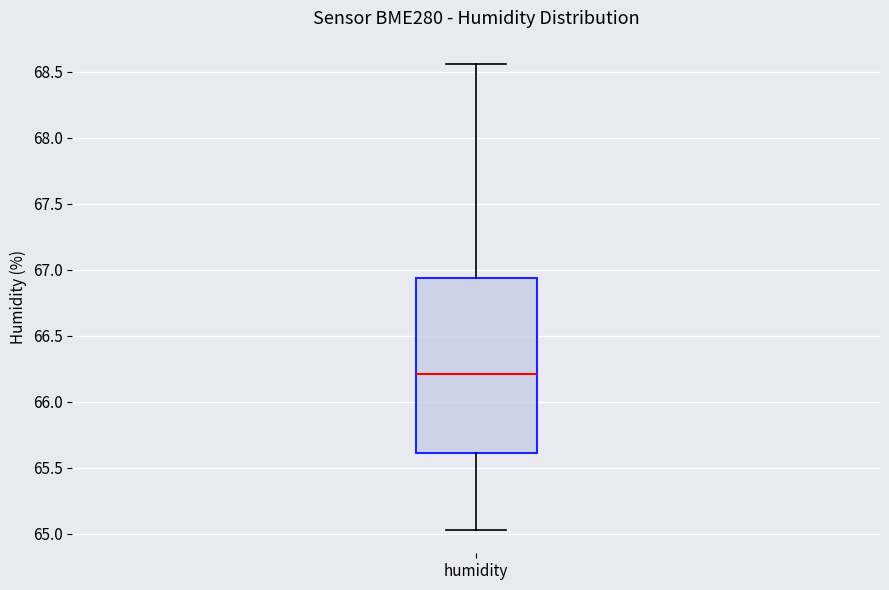

Read this box plot against the y-axis: the position of the median line, the range covered by the box, and the ends of both whiskers. The values are not printed on the chart, so give them approximately, as read against the axis.

median 66.20, box 65.60 to 66.95, whiskers 65.05 to 68.55